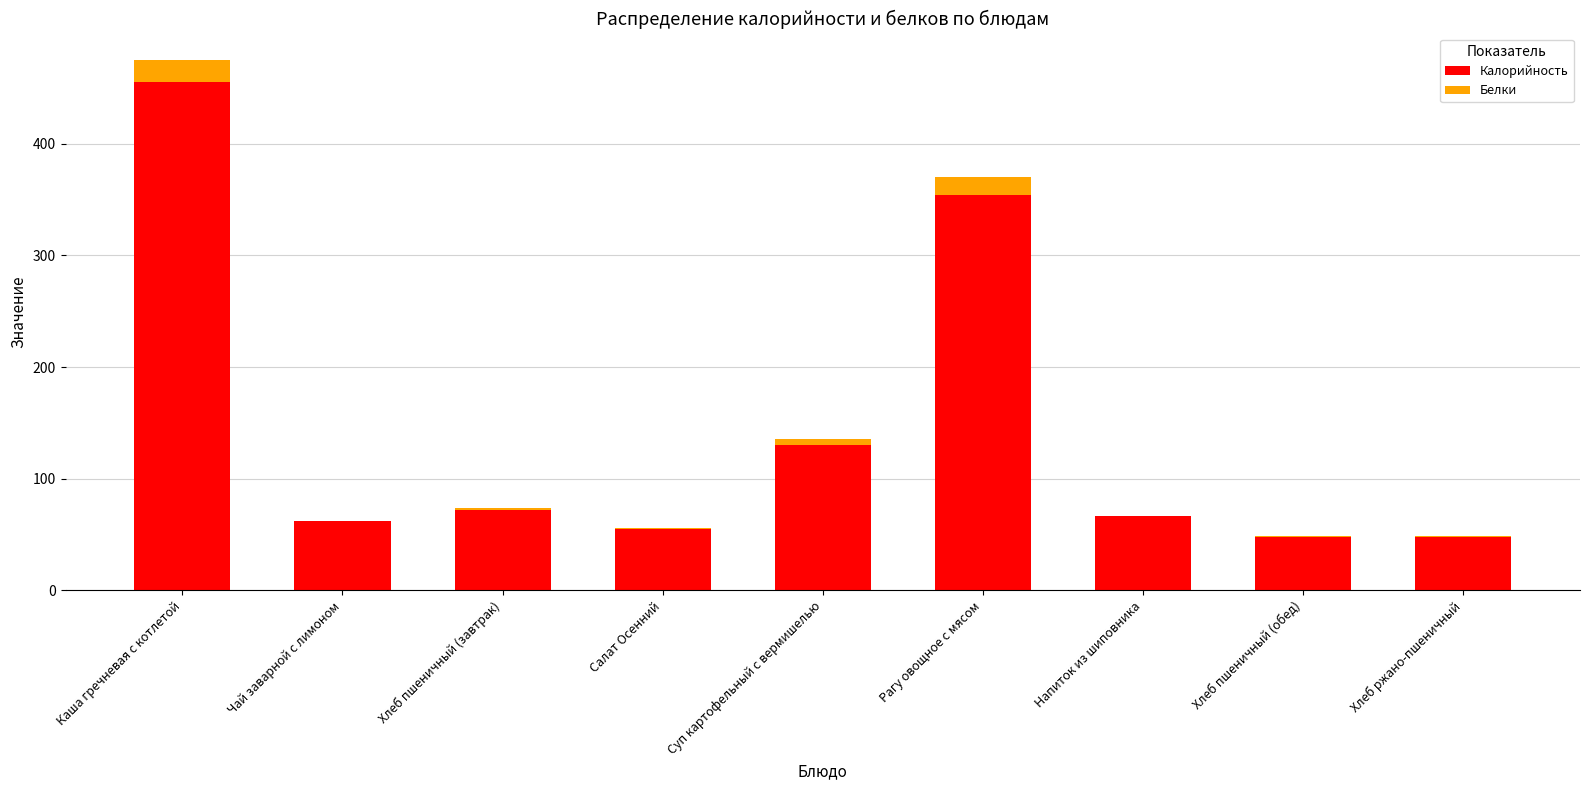

At which category is the sum across all series the highest?

Каша гречневая с котлетой